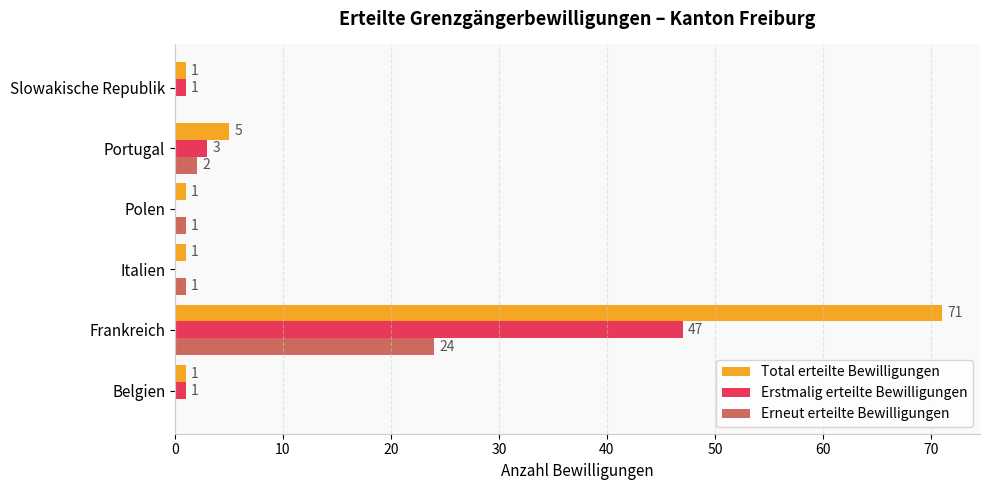

What is the sum of the Total erteilte Bewilligungen values at Italien and Frankreich?

72